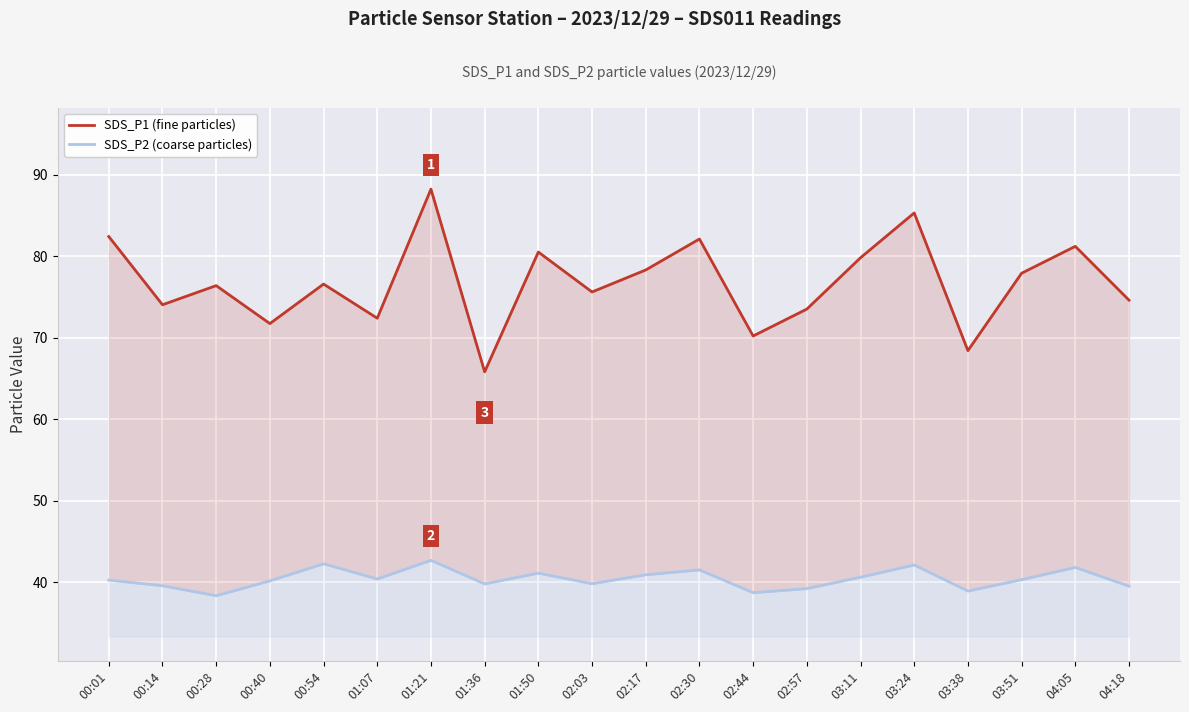

What is the label of the 12th point from the right?

01:50